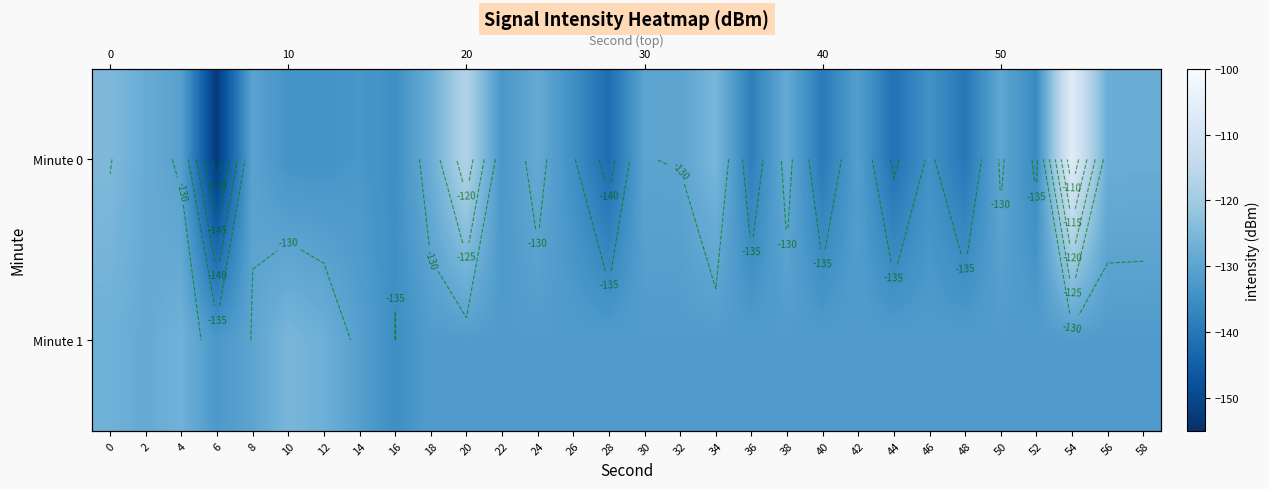

How many data points does each series have?

30